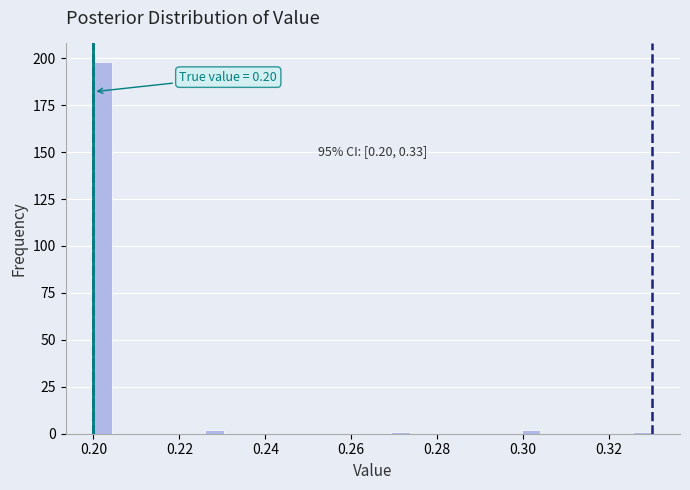

Read against the x-axis, roughly where is the centre of the tallest bar?

0.202